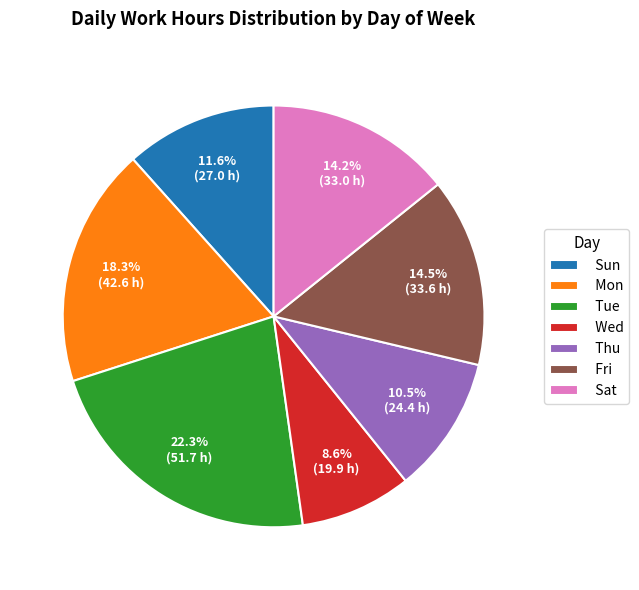

Count the number of slices in the pie.

7